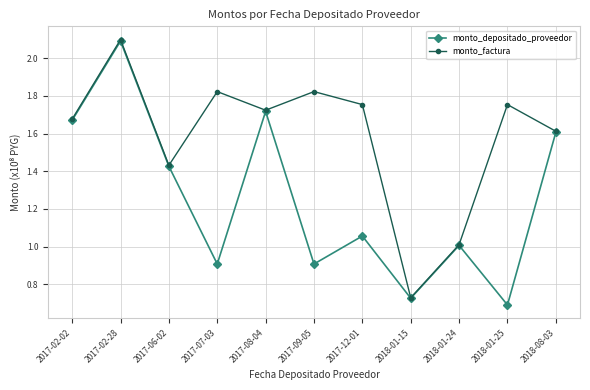

Rank the series by their average value, from highest to lowest.

monto_factura, monto_depositado_proveedor